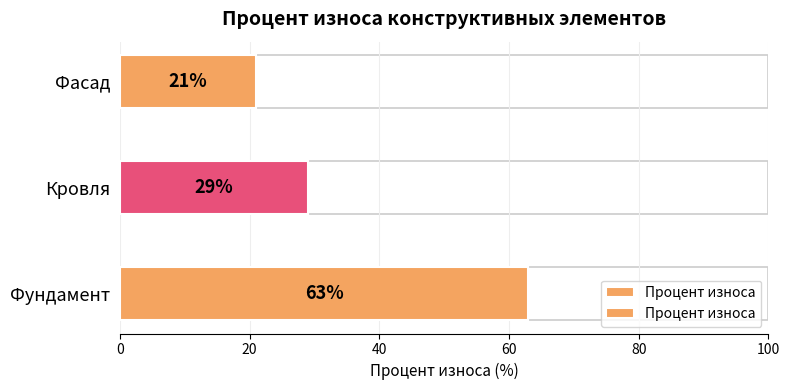

Are the bars horizontal?

Yes